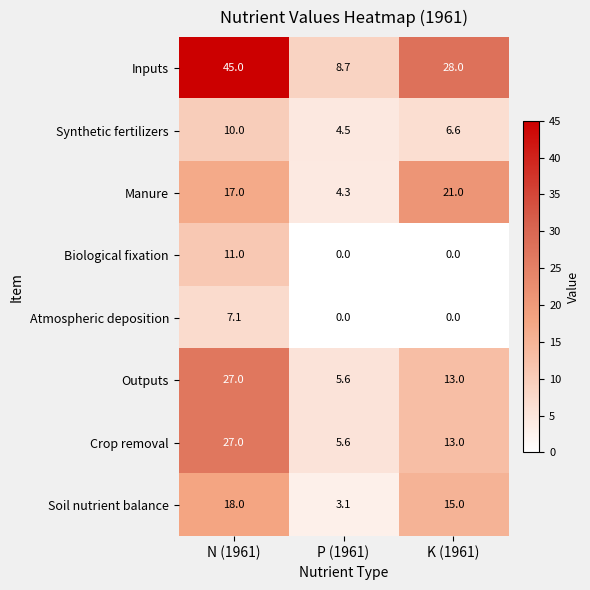

Reading right to left, extract all data points from this chart.

Inputs: 28.0	8.7	45.0
Synthetic fertilizers: 6.6	4.5	10.0
Manure: 21.0	4.3	17.0
Biological fixation: 0.0	0.0	11.0
Atmospheric deposition: 0.0	0.0	7.1
Outputs: 13.0	5.6	27.0
Crop removal: 13.0	5.6	27.0
Soil nutrient balance: 15.0	3.1	18.0